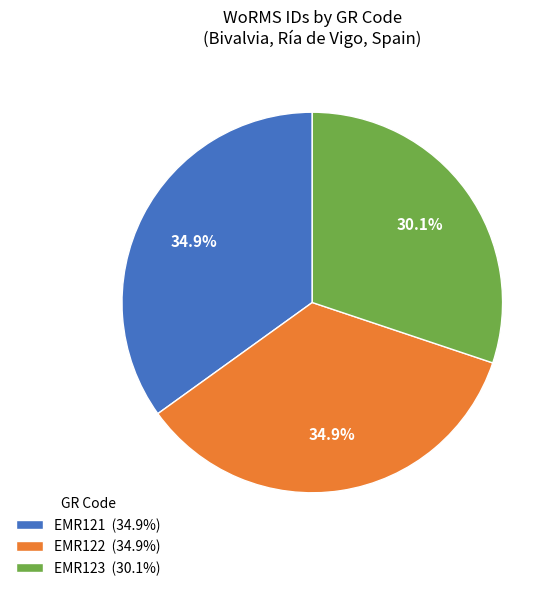

How many segments does this pie chart have?

3